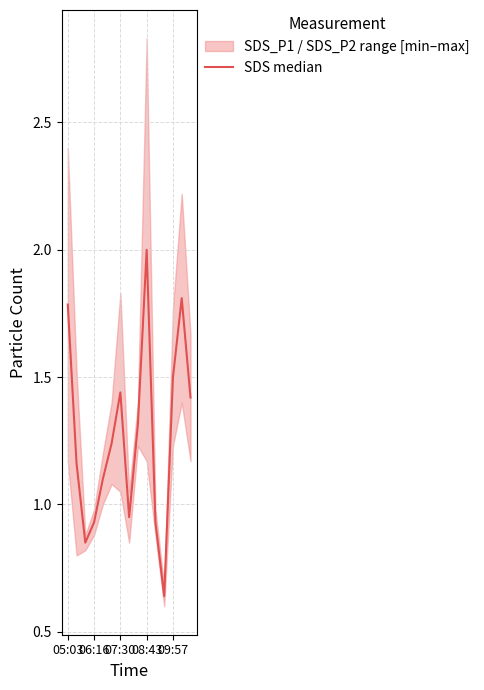

Is this an area chart (filled region under the line)?

No